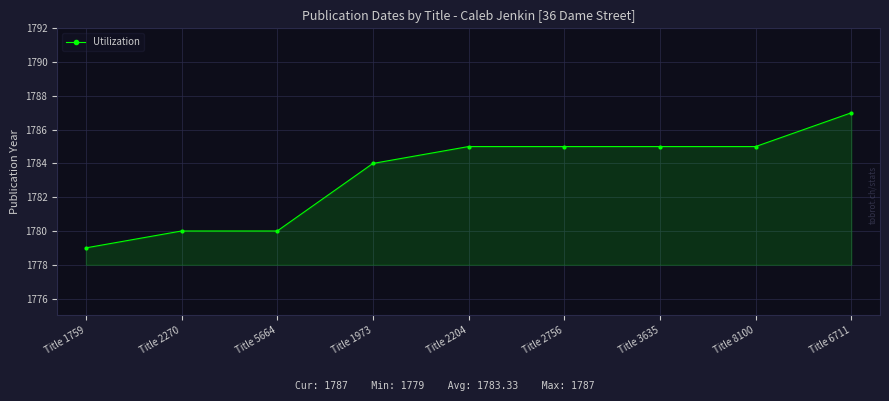

How many lines are shown in the chart?

1